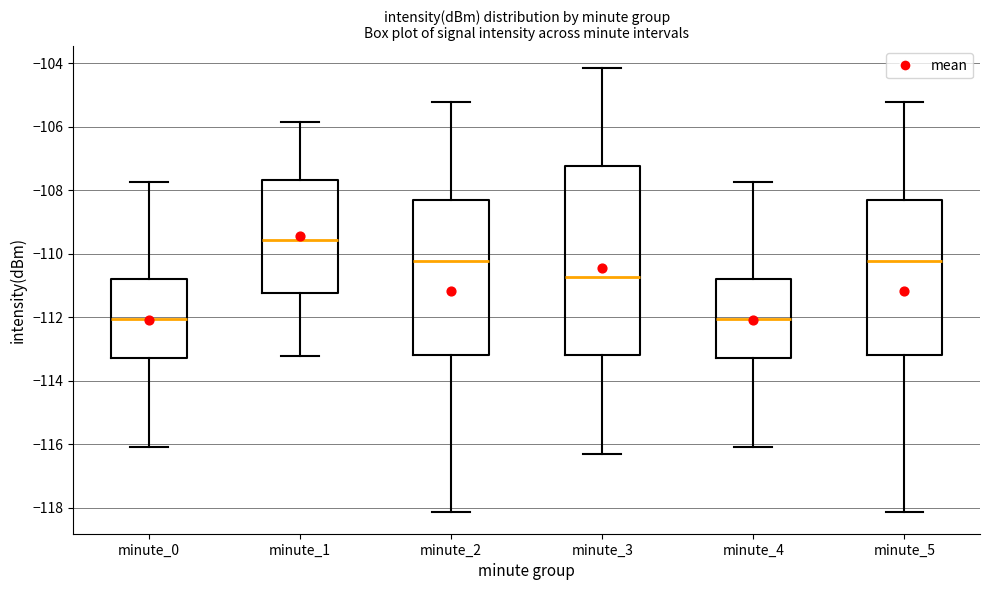

Reading left to right, read every box against the y-axis: the position of its median line, the range the box covers, and the ends of its whiskers. The values are not printed on the chart, so give them approximately, as read against the axis.

minute_0: median -112.0, box -113.2 to -110.8, whiskers -116.0 to -107.8
minute_1: median -109.6, box -111.2 to -107.6, whiskers -113.2 to -105.8
minute_2: median -110.2, box -113.2 to -108.2, whiskers -118.2 to -105.2
minute_3: median -110.8, box -113.2 to -107.2, whiskers -116.4 to -104.2
minute_4: median -112.0, box -113.2 to -110.8, whiskers -116.0 to -107.8
minute_5: median -110.2, box -113.2 to -108.2, whiskers -118.2 to -105.2